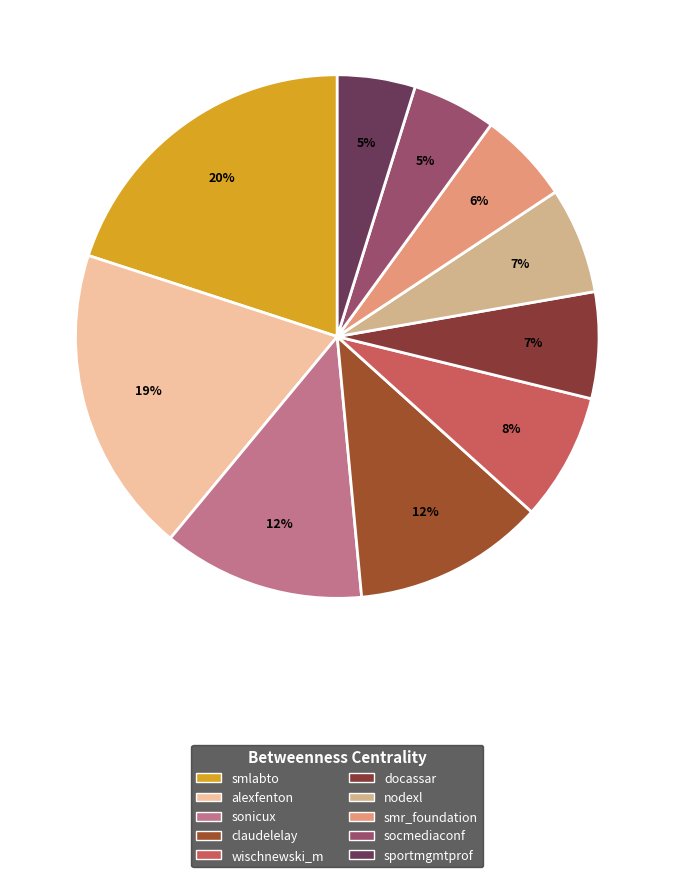

Is it true that smlabto is 20% of the pie?

True